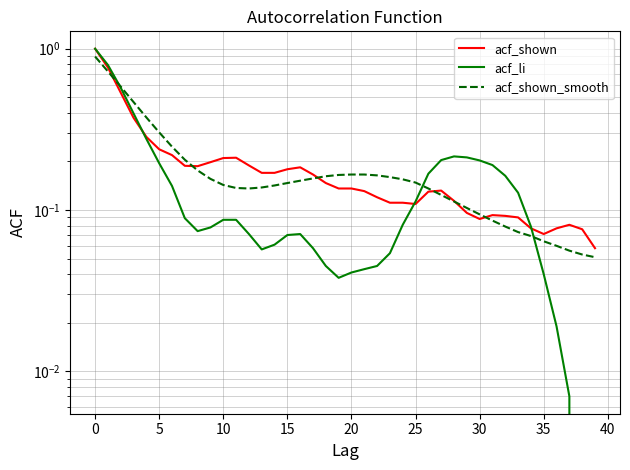

Which series has the widest spread of values?

acf_li